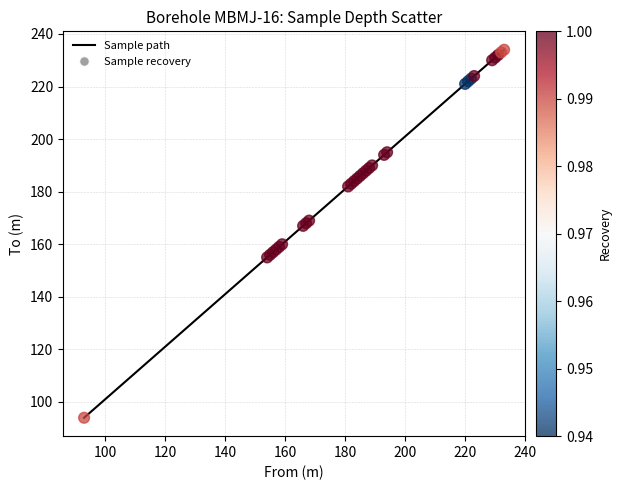

What is the greatest value displayed?

234